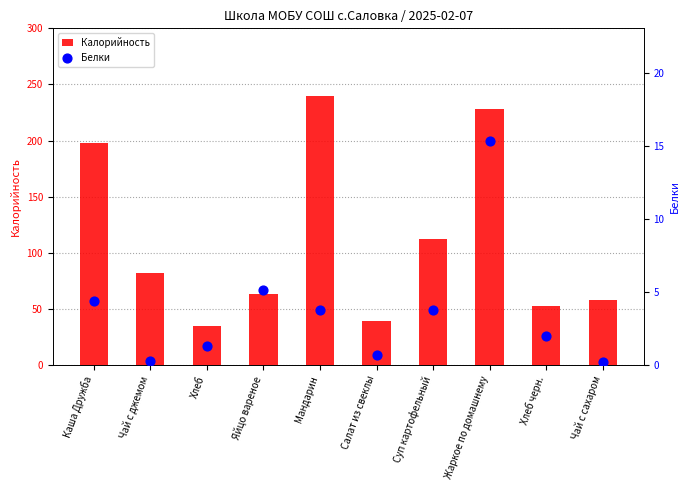

What are all the series names shown in the legend?

Калорийность, Белки